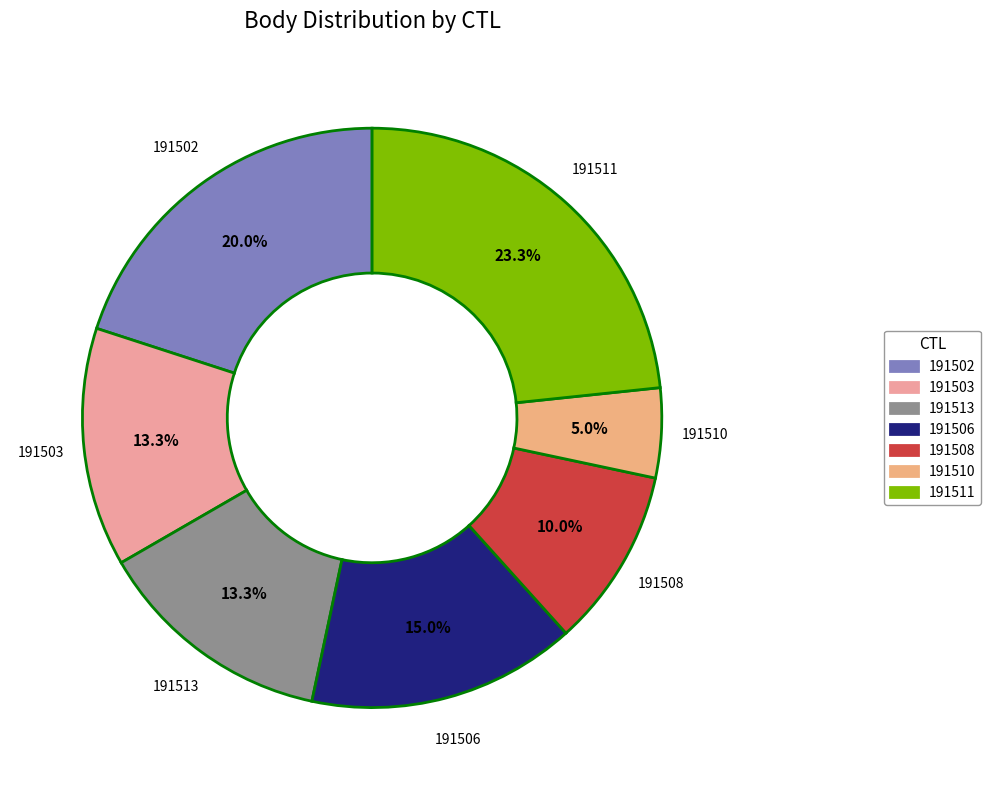

What percentage is the 191502 slice, to the nearest percent?

20%